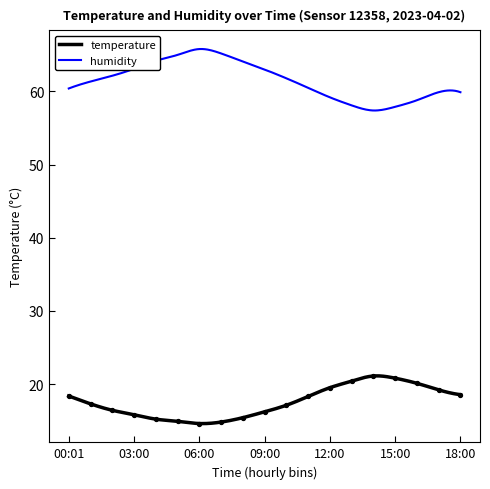

Which has a higher value, 08:00 or 12:00?

12:00